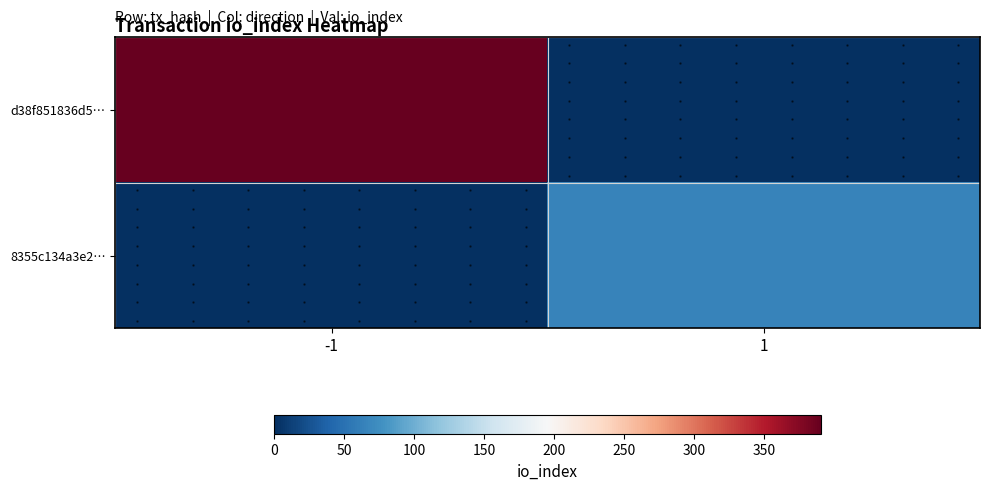

List the series in order of their overall mean, highest first.

d38f851836d5…, 8355c134a3e2…